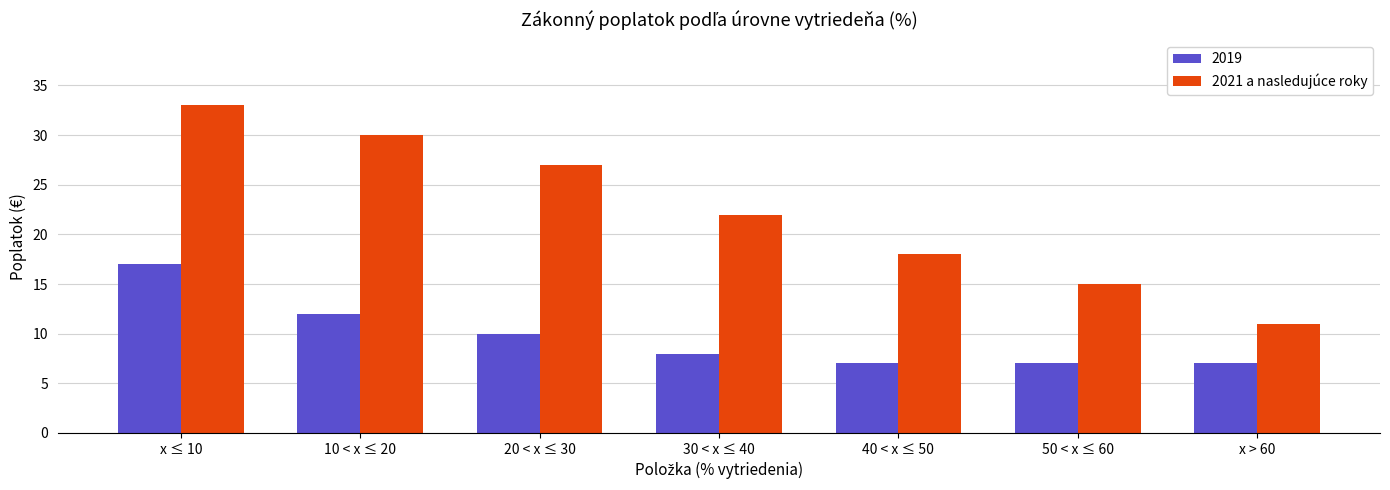

Reading right to left, what are all the values shown in this chart?

2019: x > 60=7	50 < x ≤ 60=7	40 < x ≤ 50=7	30 < x ≤ 40=8	20 < x ≤ 30=10	10 < x ≤ 20=12	x ≤ 10=17
2021 a nasledujúce roky: x > 60=11	50 < x ≤ 60=15	40 < x ≤ 50=18	30 < x ≤ 40=22	20 < x ≤ 30=27	10 < x ≤ 20=30	x ≤ 10=33